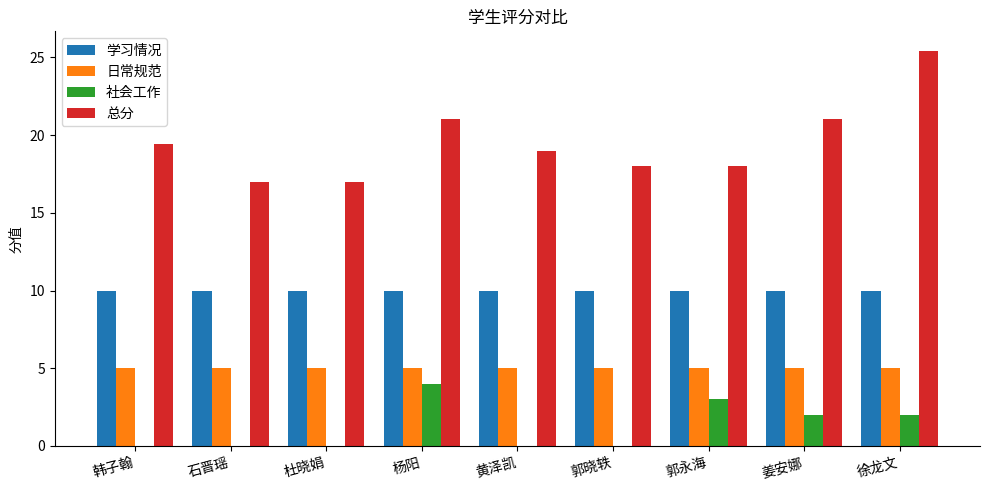

What is the sum of the 日常规范 values at 徐龙文 and 郭晓轶?

10.0